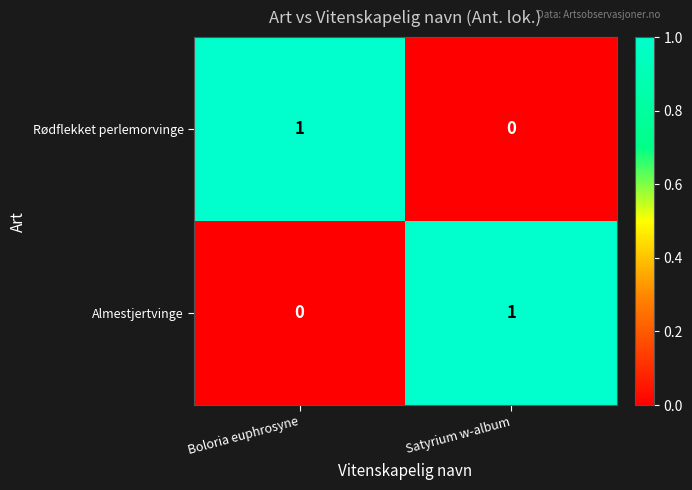

What is the total value across all series at Satyrium w-album?

1